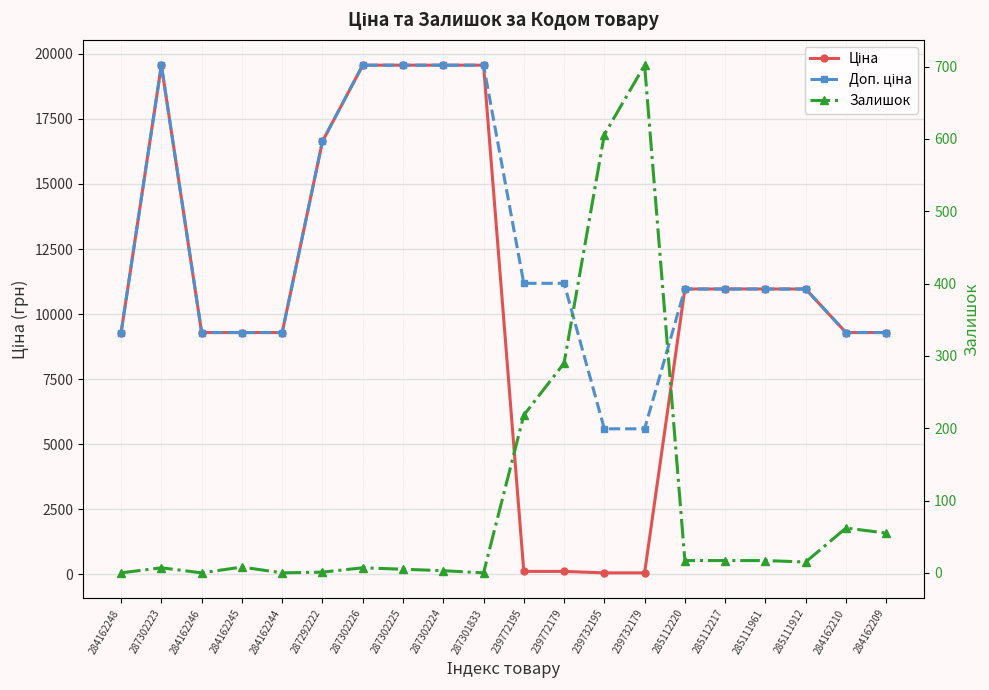

True or false: Доп. ціна has more than 2 points higher than both neighbors.

False